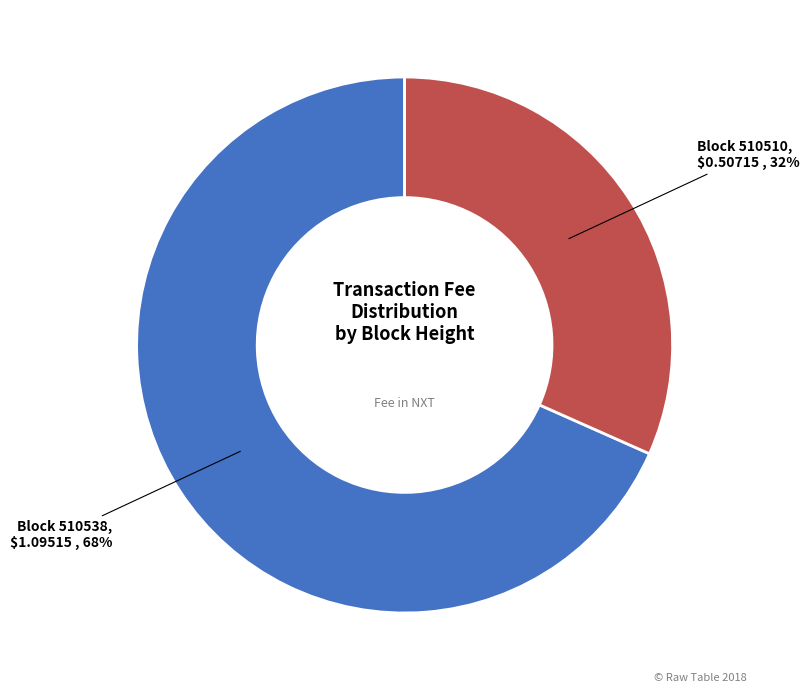

Is there any slice that represents more than half of the pie?

Yes